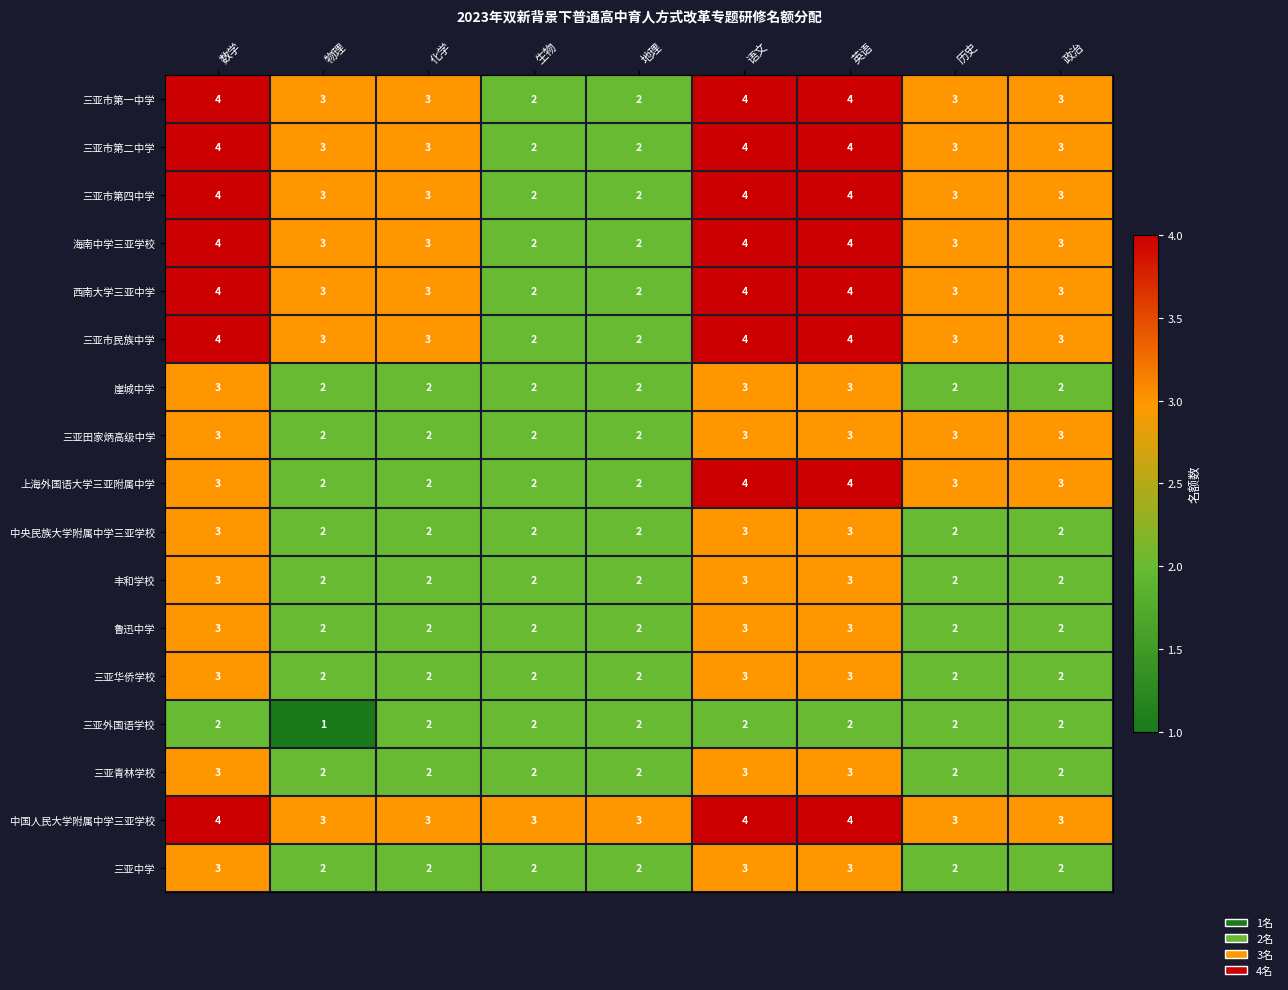

Is it true that 三亚市民族中学 equals 1 at 生物?

False